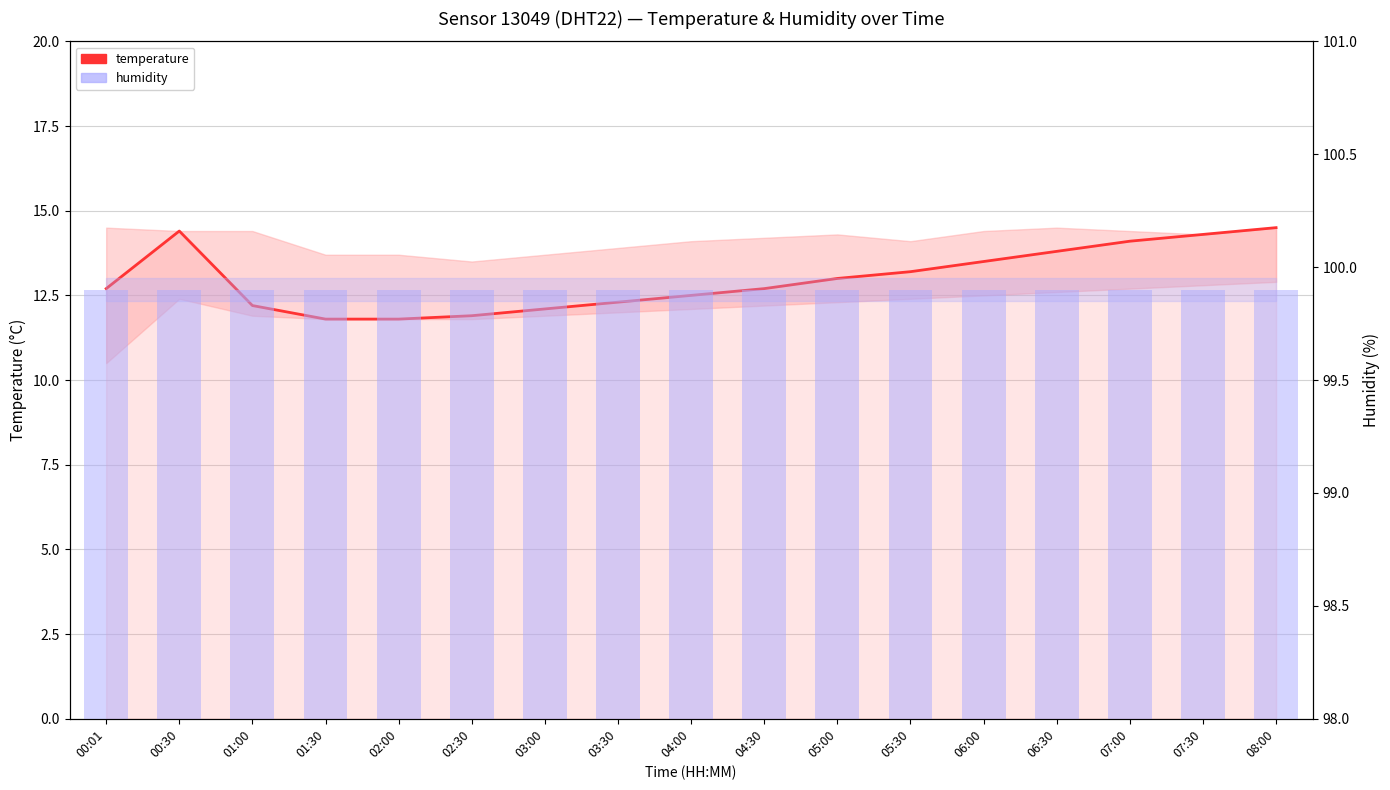

What is the highest value of the humidity series?

99.9